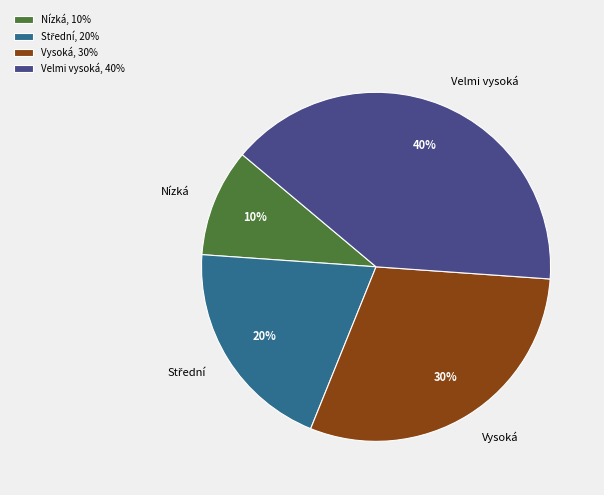

What is the smallest slice in the pie chart?

Nízká